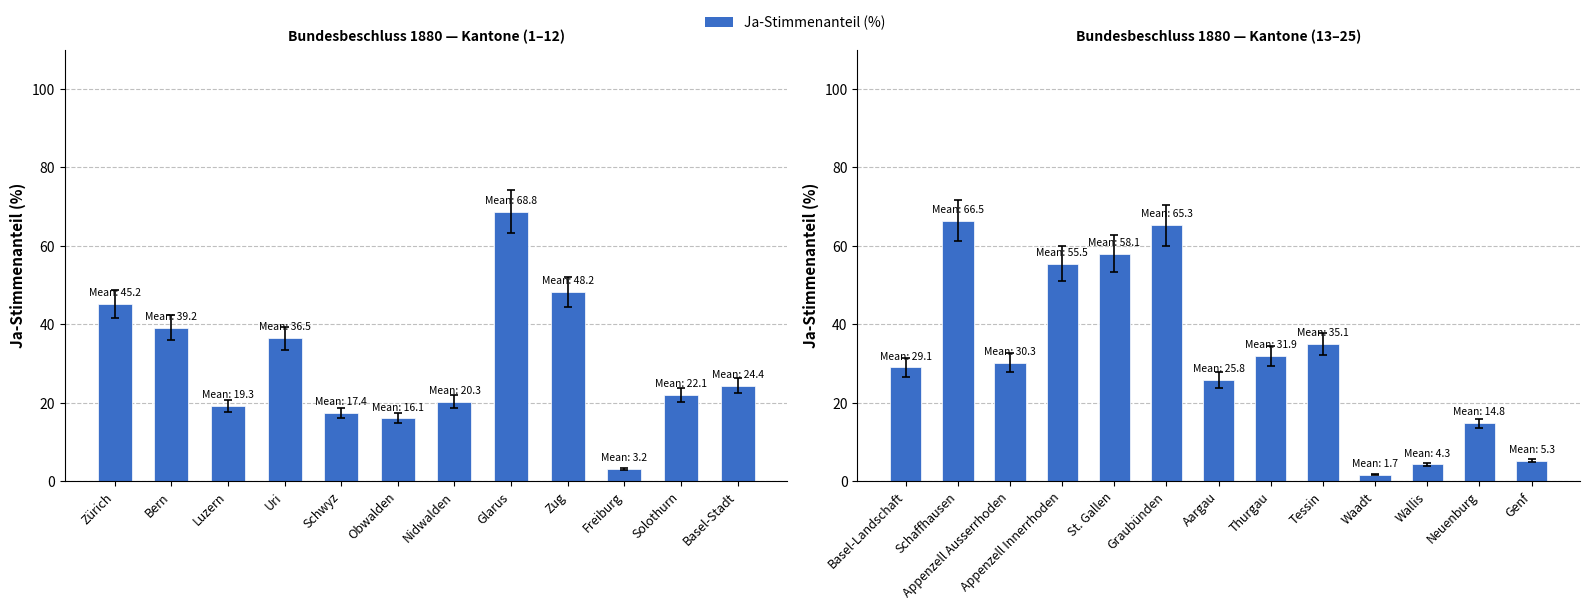

Which has a higher value, Schaffhausen or Genf?

Schaffhausen